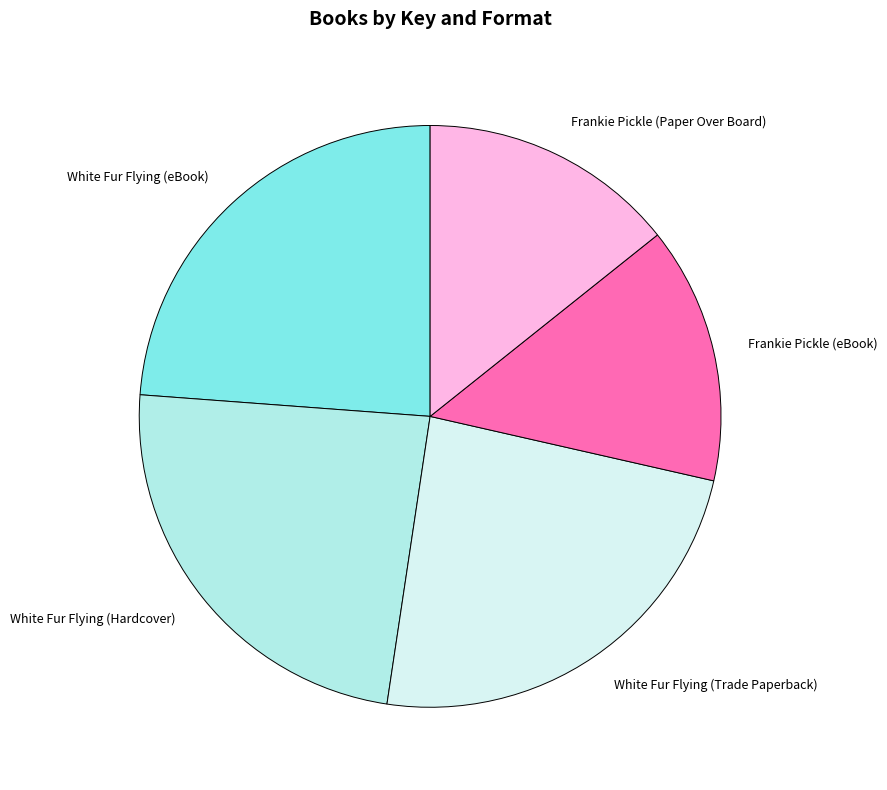

Which has a higher value, Frankie Pickle (Paper Over Board) or White Fur Flying (Trade Paperback)?

White Fur Flying (Trade Paperback)